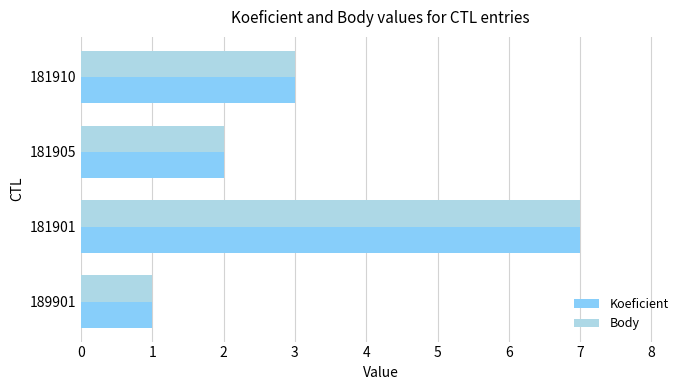

Is the value of Koeficient at 189901 greater than the value of Body at 181901?

No